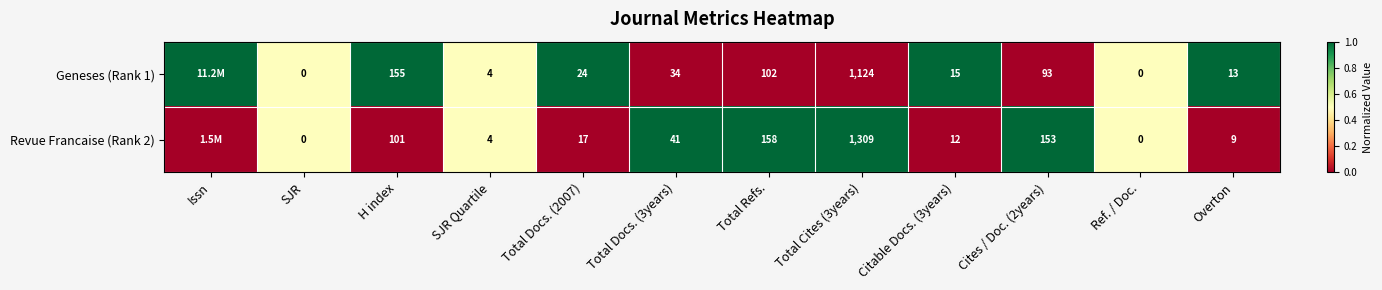

What is the difference between the Revue Francaise (Rank 2) values at Cites / Doc. (2years) and SJR Quartile?

149